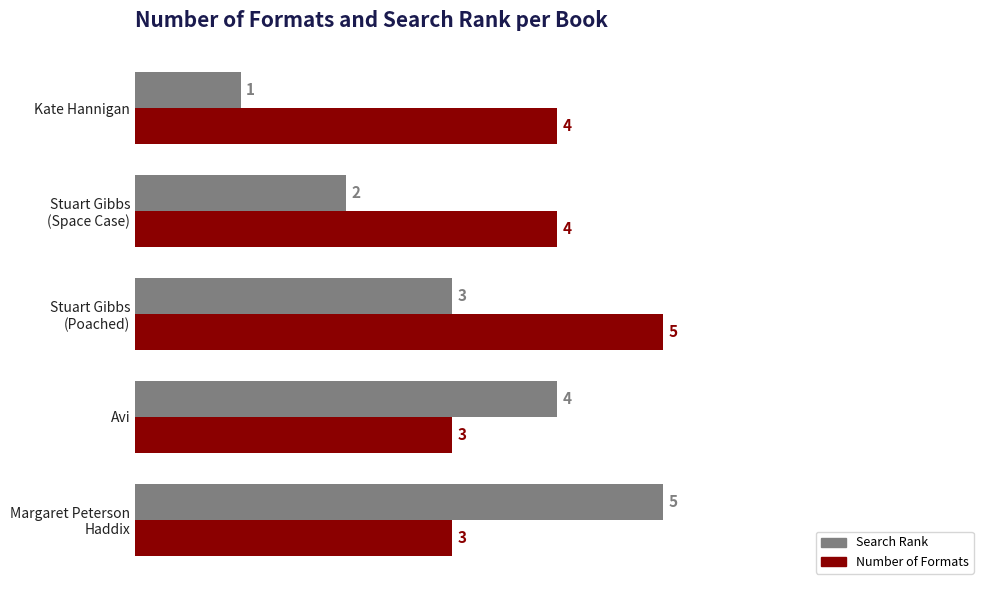

What is the total value across all series at Kate Hannigan?

5